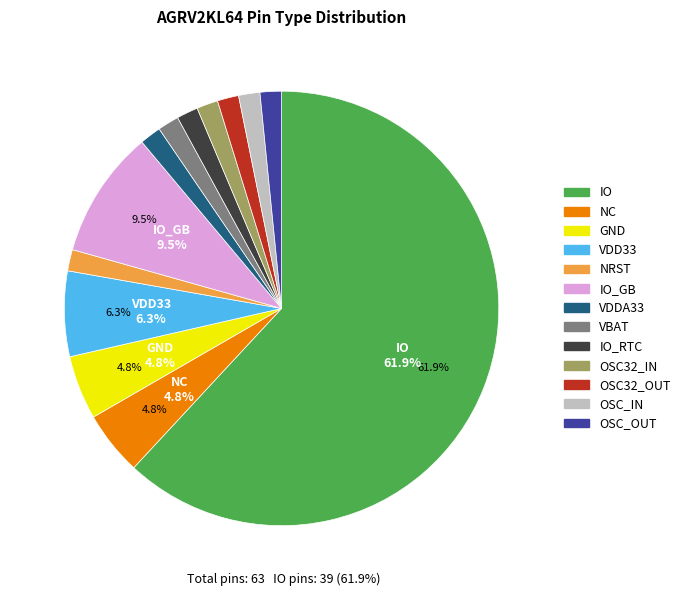

Does any single category account for the majority?

Yes